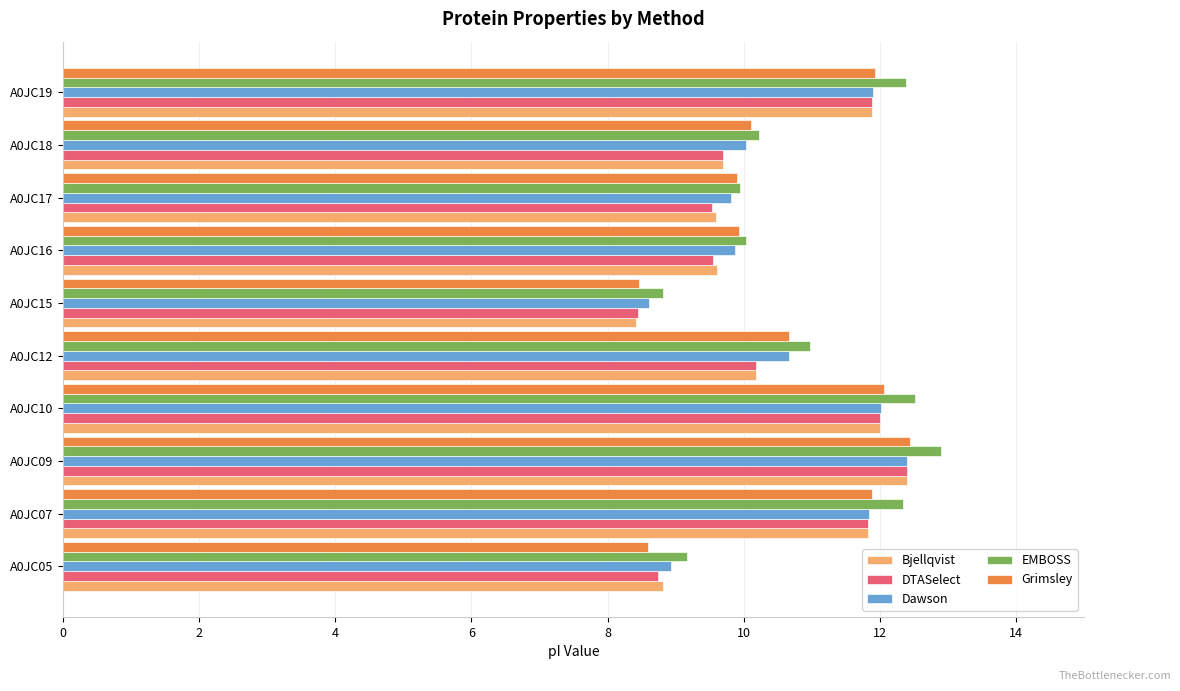

Is it true that Bjellqvist equals 15.4 at A0JC05?

False